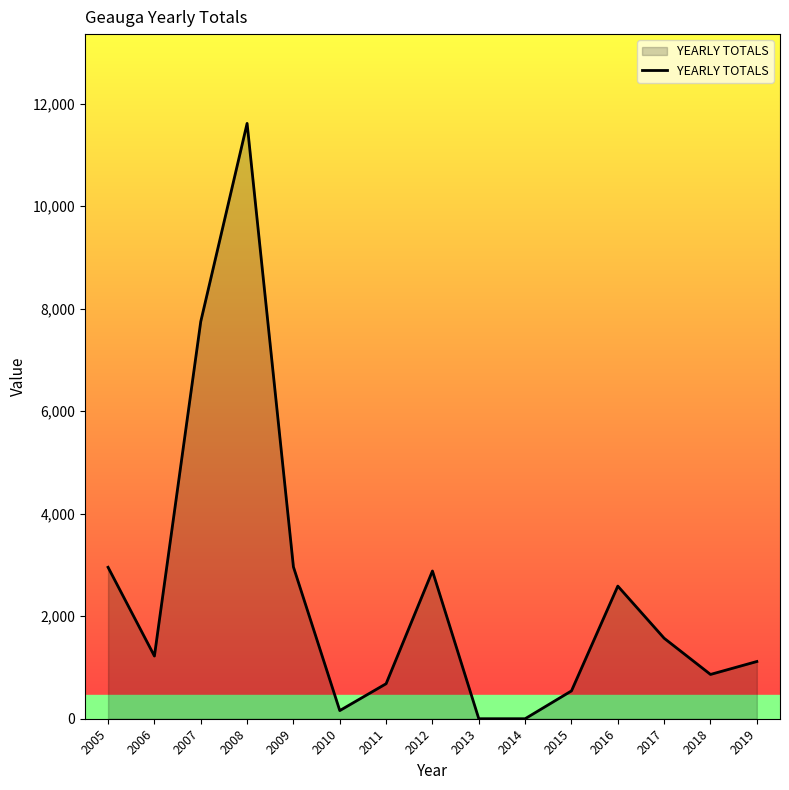

What is the average value?

2460